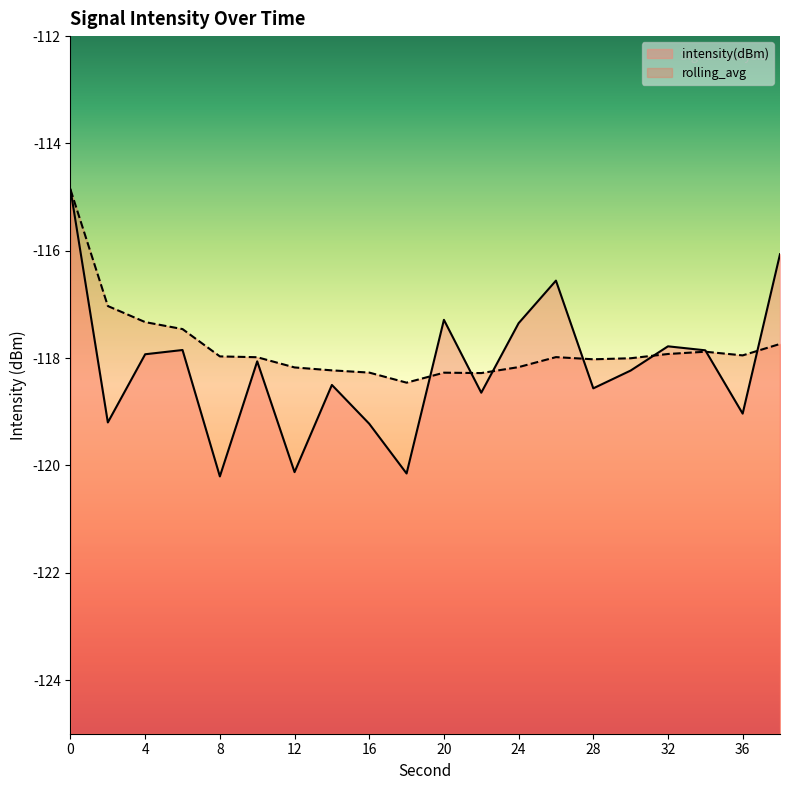

True or false: intensity(dBm) and rolling_avg cross at least once.

True